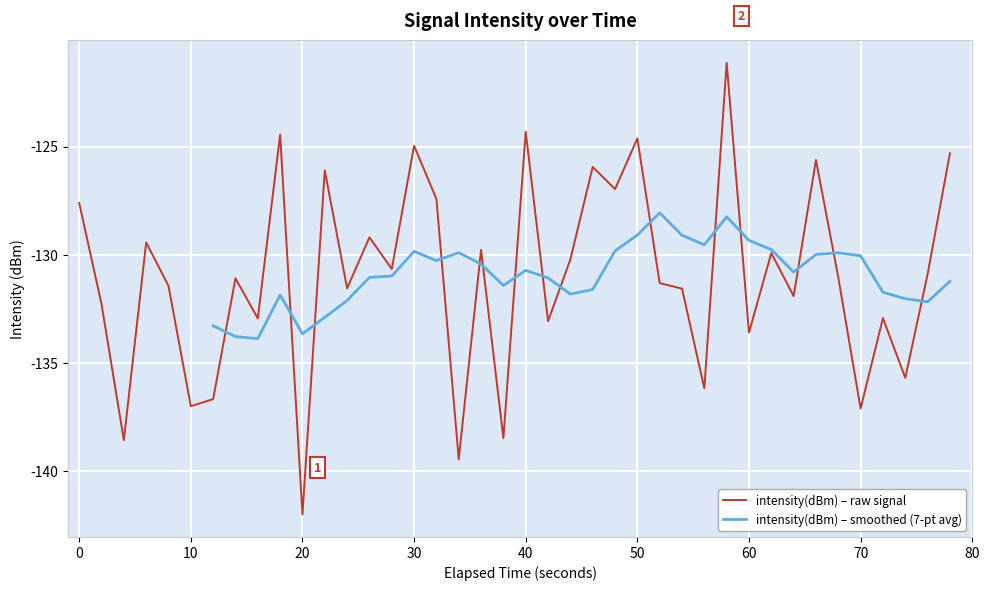

How many interior local valleys (lower than both neighbors) does the data have?

15